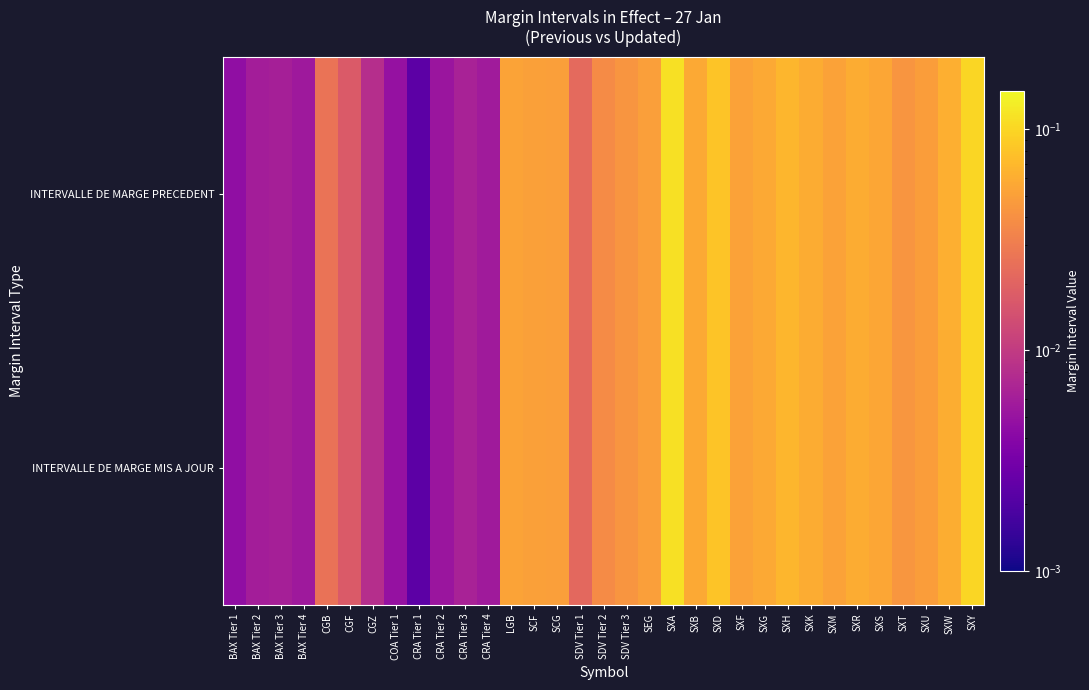

How many data points does each series have?

33